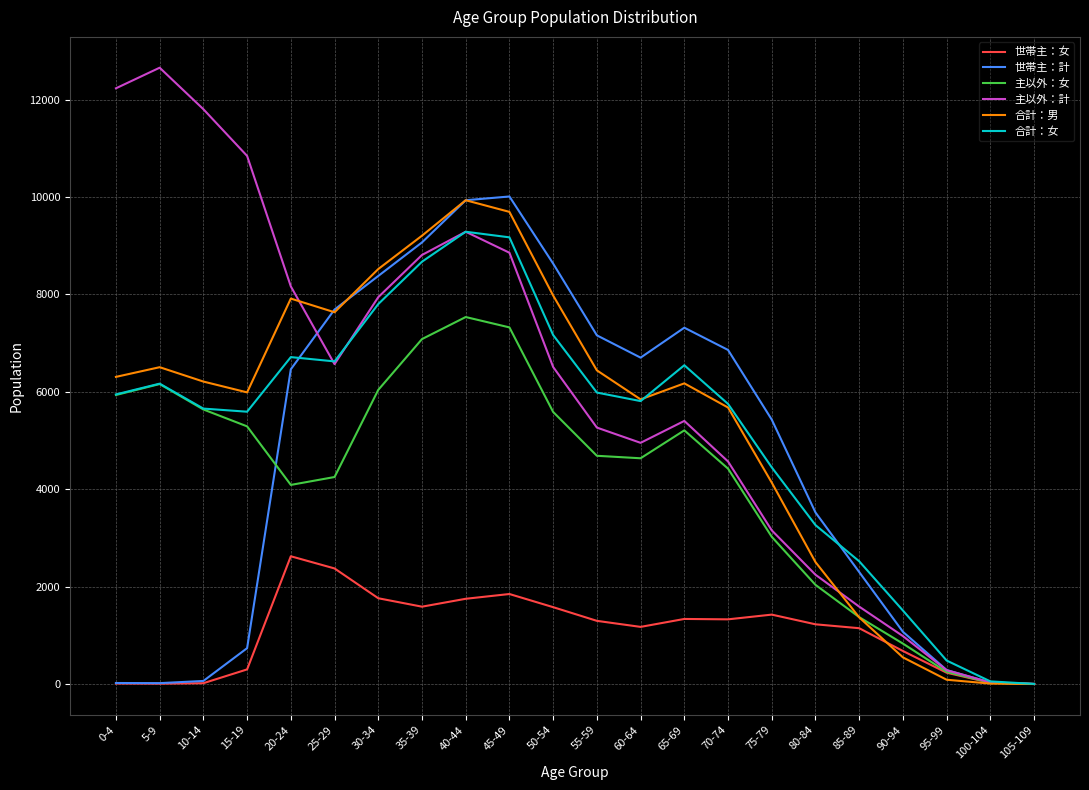

What are all the series names shown in the legend?

世帯主：女, 世帯主：計, 主以外：女, 主以外：計, 合計：男, 合計：女